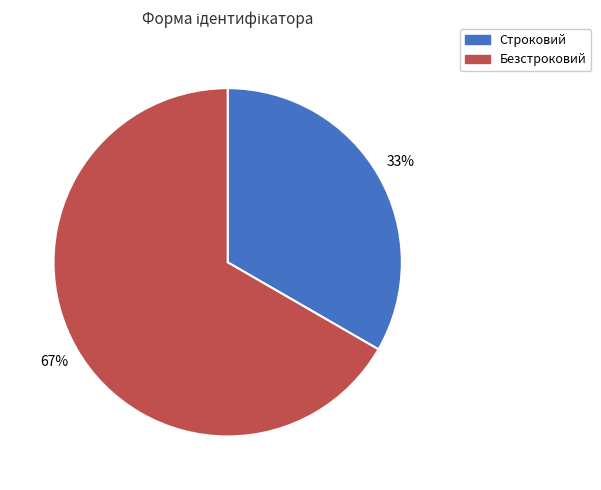

Is there a majority slice in this chart?

Yes